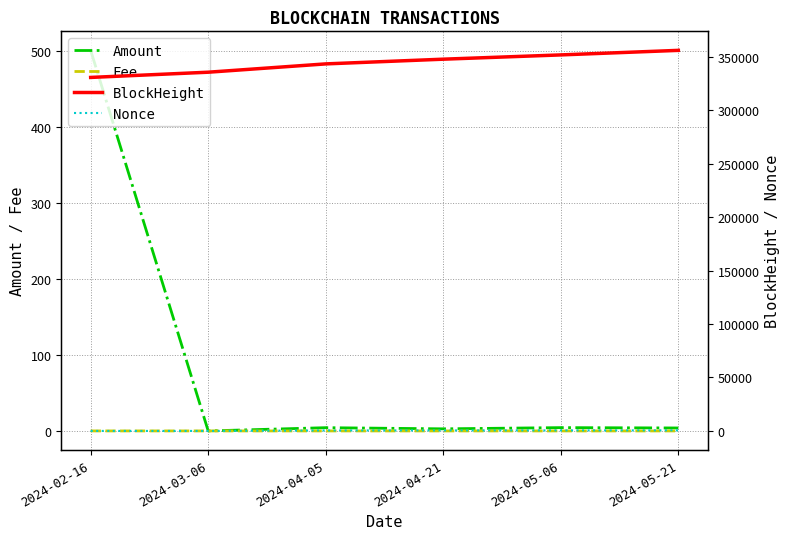

What is the label of the 6th point from the left?

2024-05-21